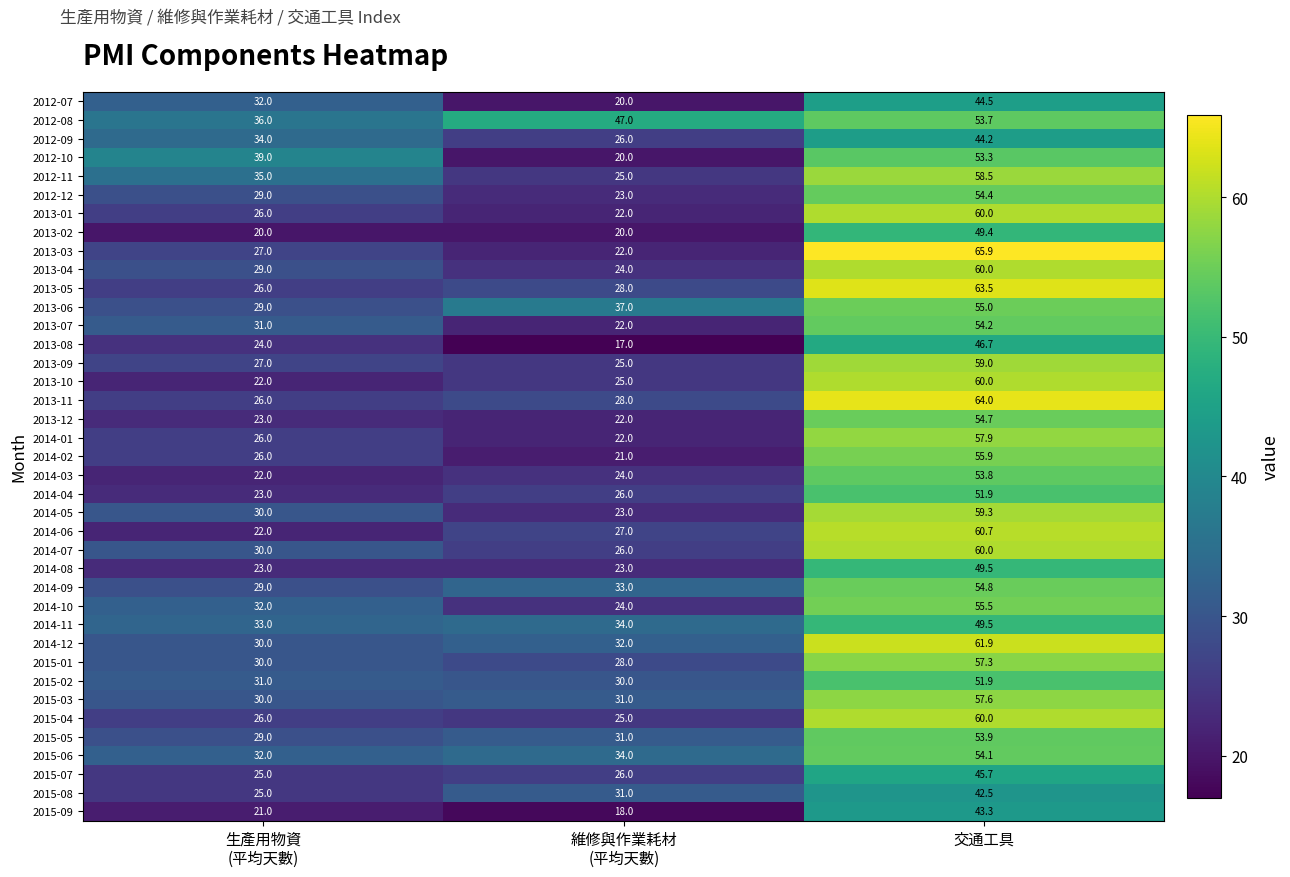

What is the sum of all 2013-07 values?

107.2